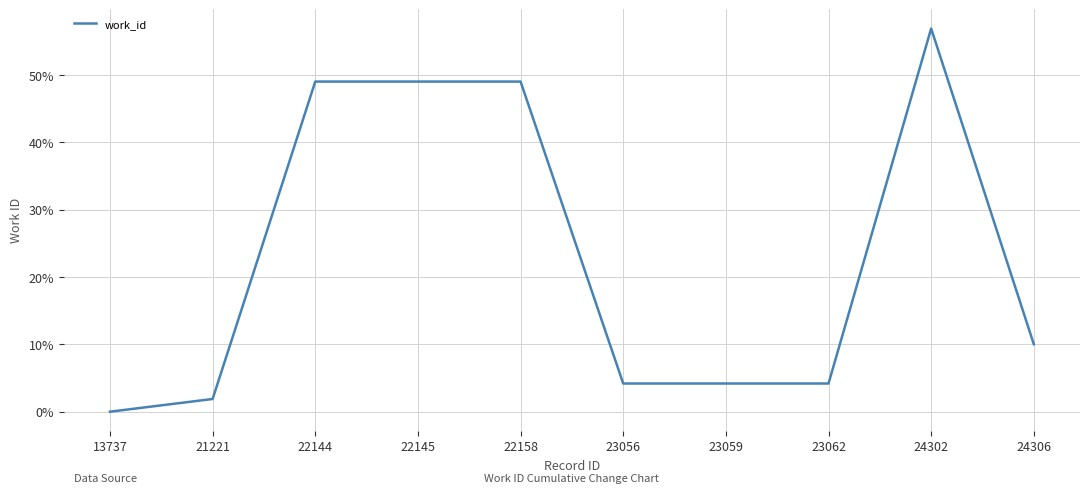

Does the chart display data point markers on the line(s)?

No